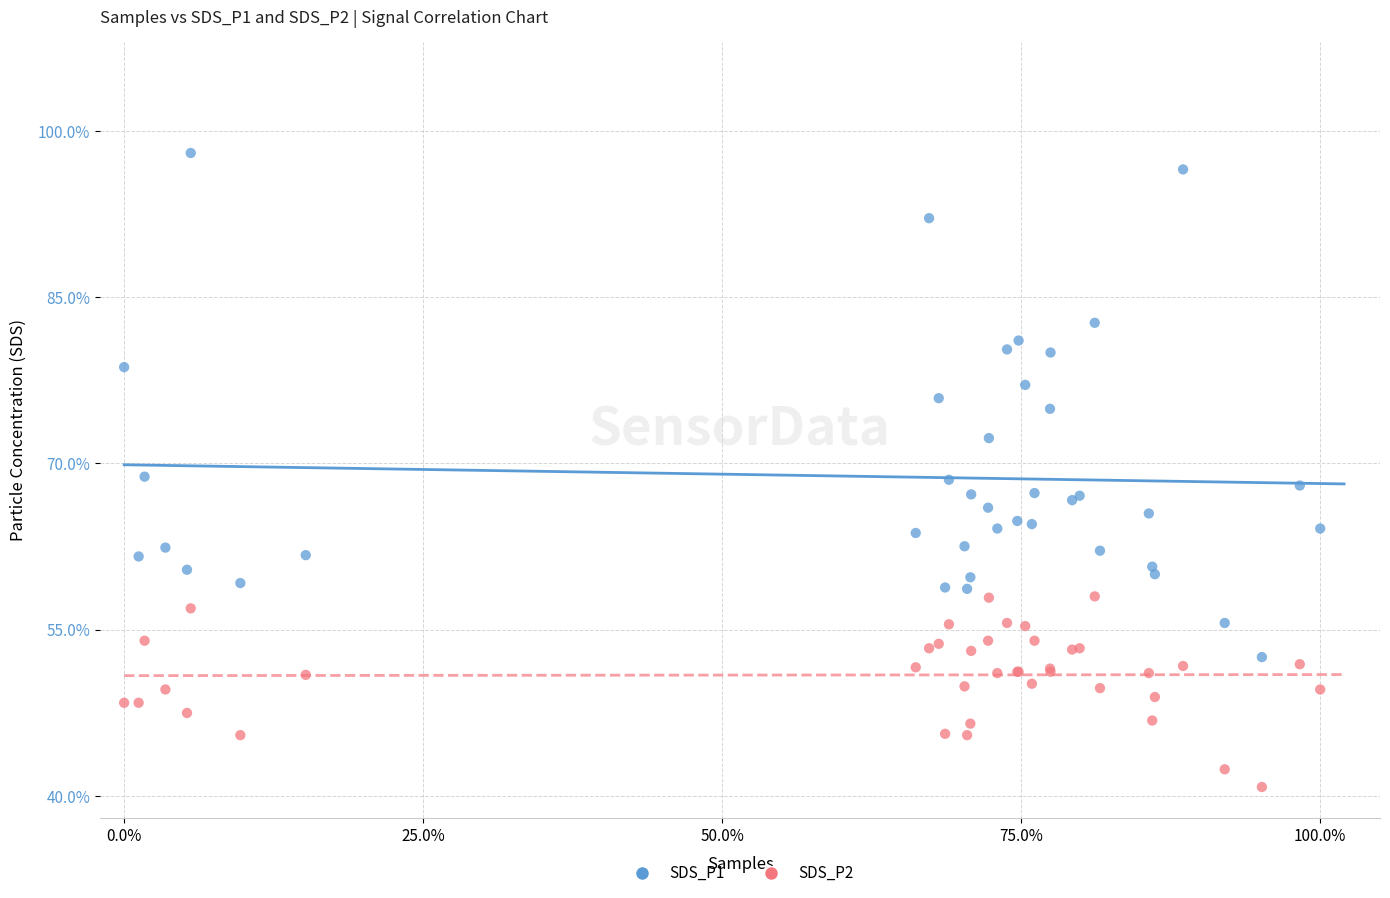

Which series reaches the maximum Y coordinate?

SDS_P1